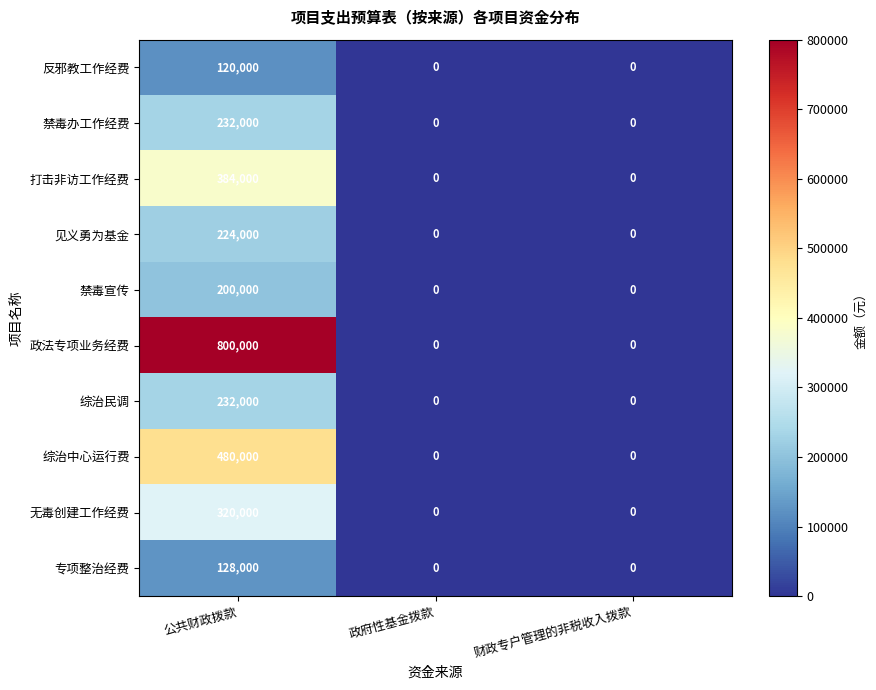

What is the approximate value of 综治中心运行费 at 公共财政拨款, to the nearest 100?

480000